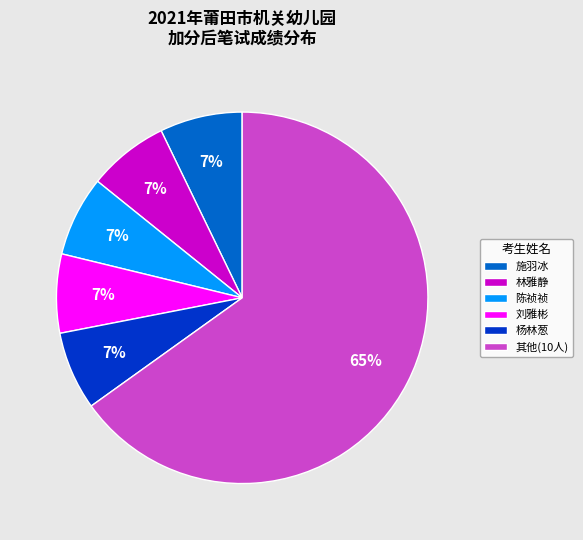

Which slice is the largest?

其他(10人)